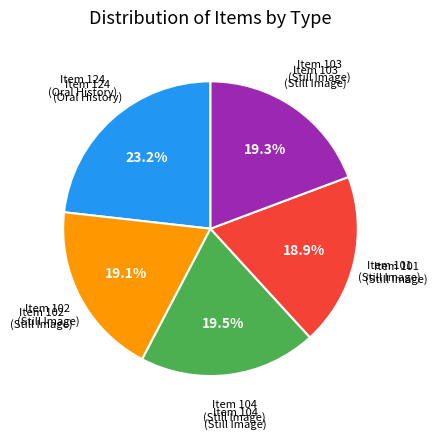

To the nearest percent, what is the average slice percentage?

20%